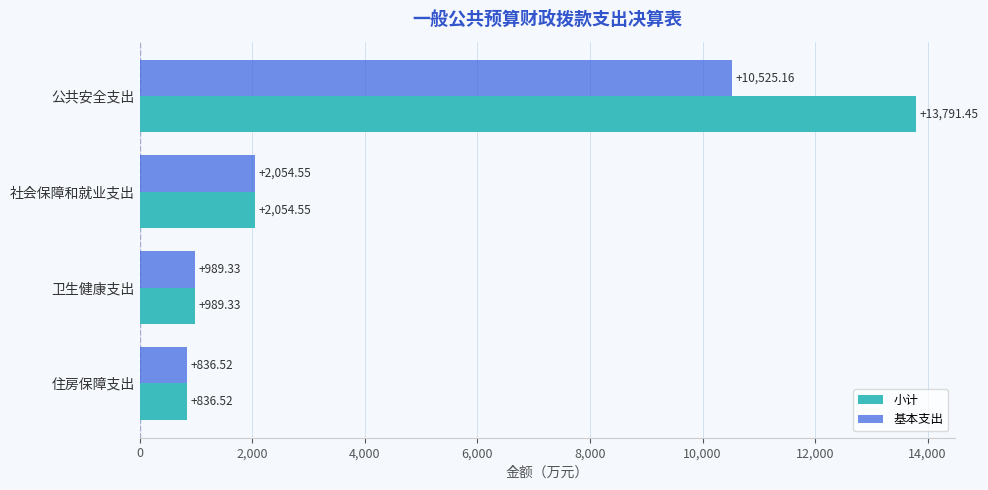

What are all the series names shown in the legend?

小计, 基本支出